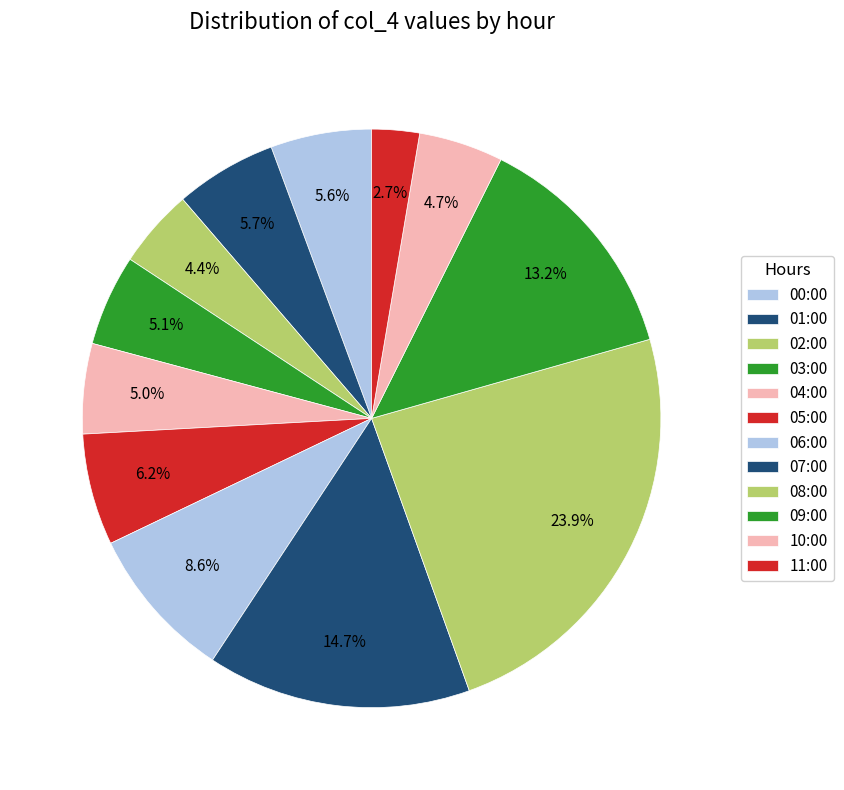

Is it true that 00:00 is 6% of the pie?

True